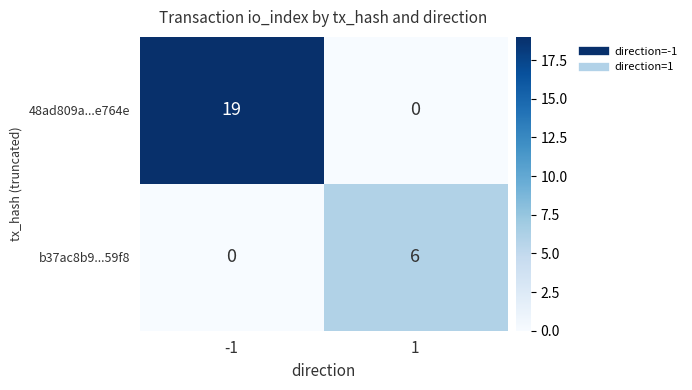

Which series changed the most between -1 and 1?

48ad809a...e764e